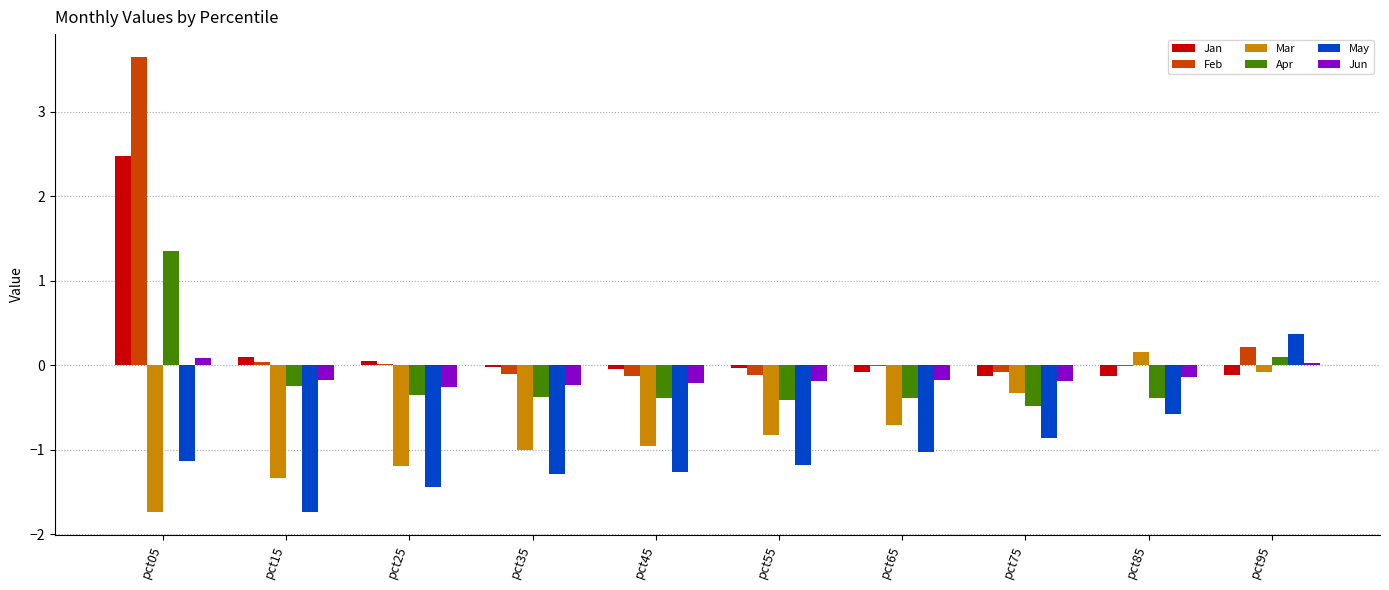

What is the difference between the Feb values at pct05 and pct45?

3.8